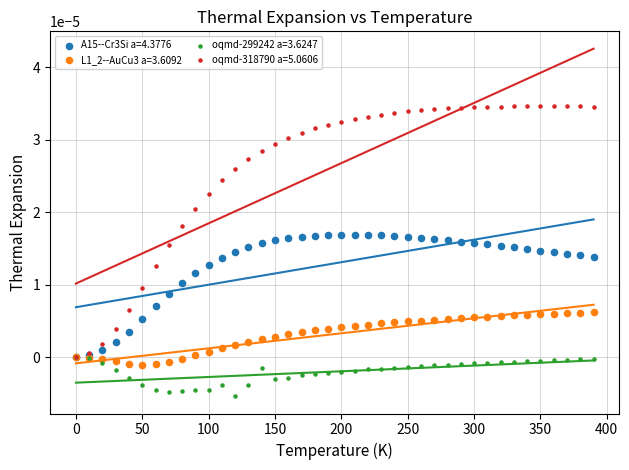

Which series reaches the maximum Y coordinate?

oqmd-318790 a=5.0606